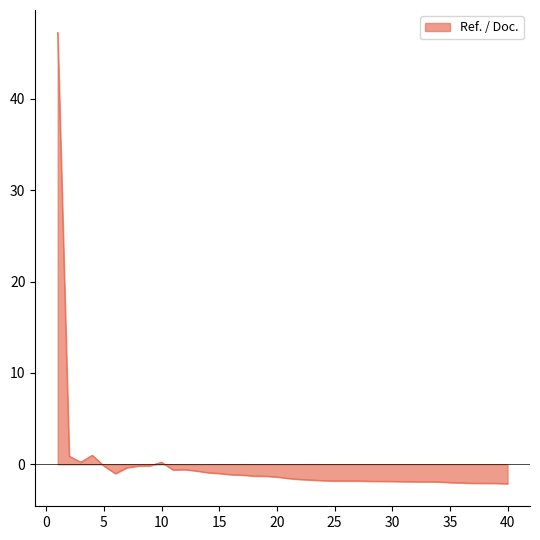

What is the minimum value shown in the chart?

-2.1